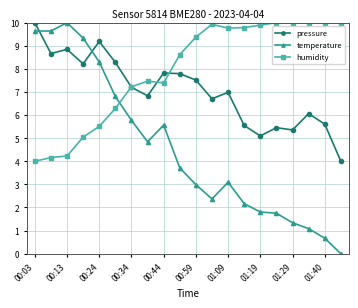

True or false: pressure has more than 0 interior local peaks.

True